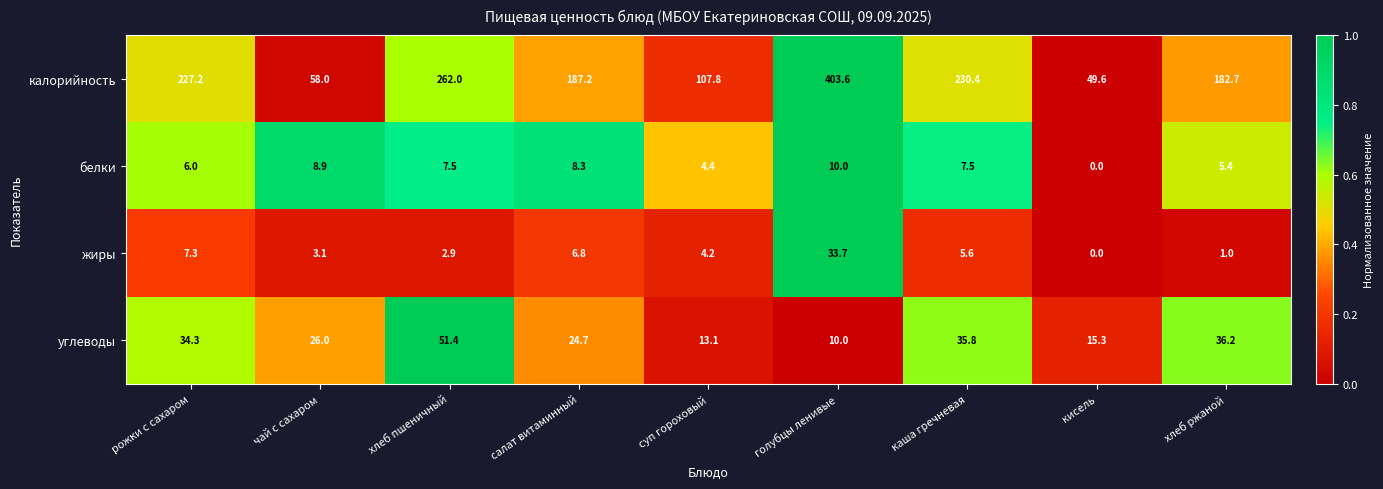

What is the spread (max minus min) of values at кисель?

49.6